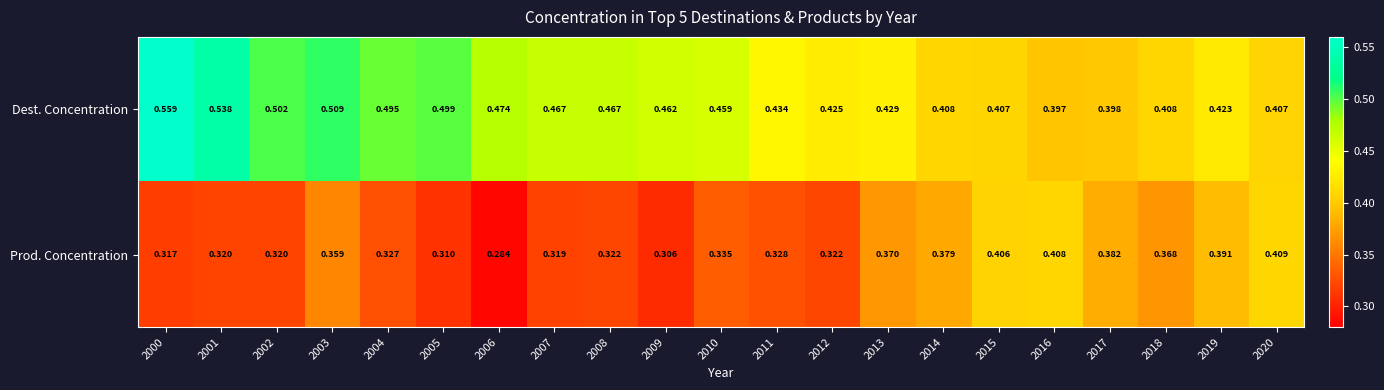

How many categories are shown in the chart?

21